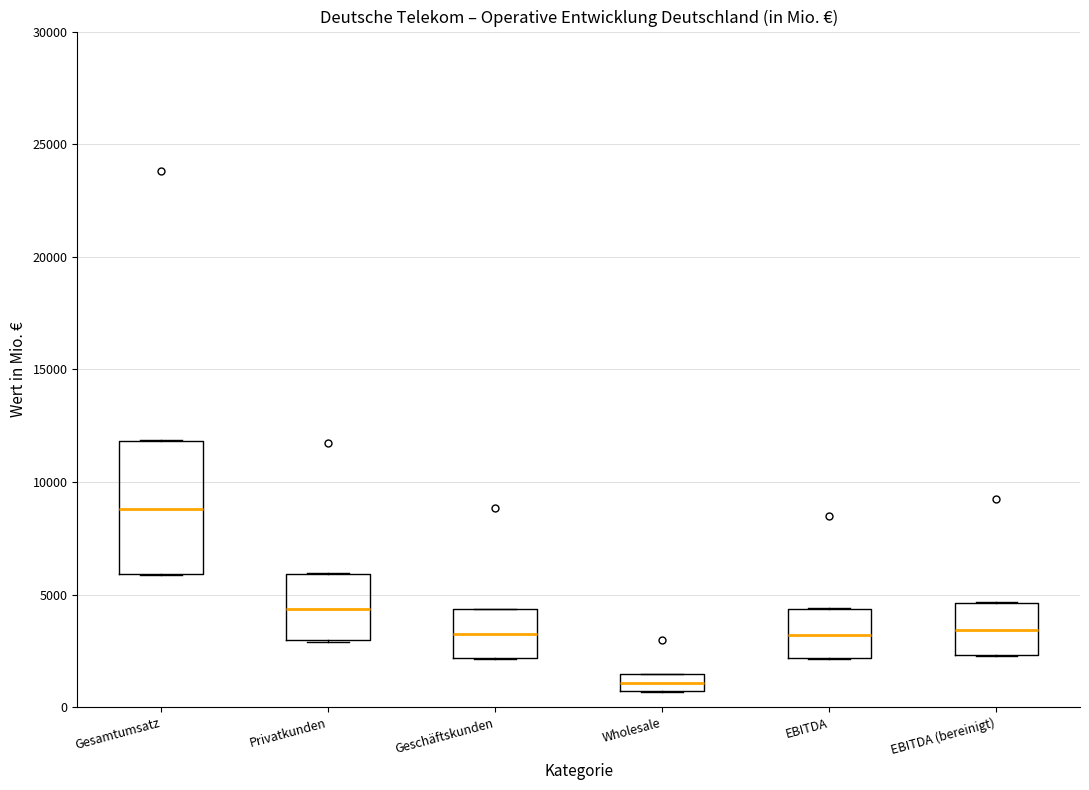

Which box's median line is the lowest?

Wholesale